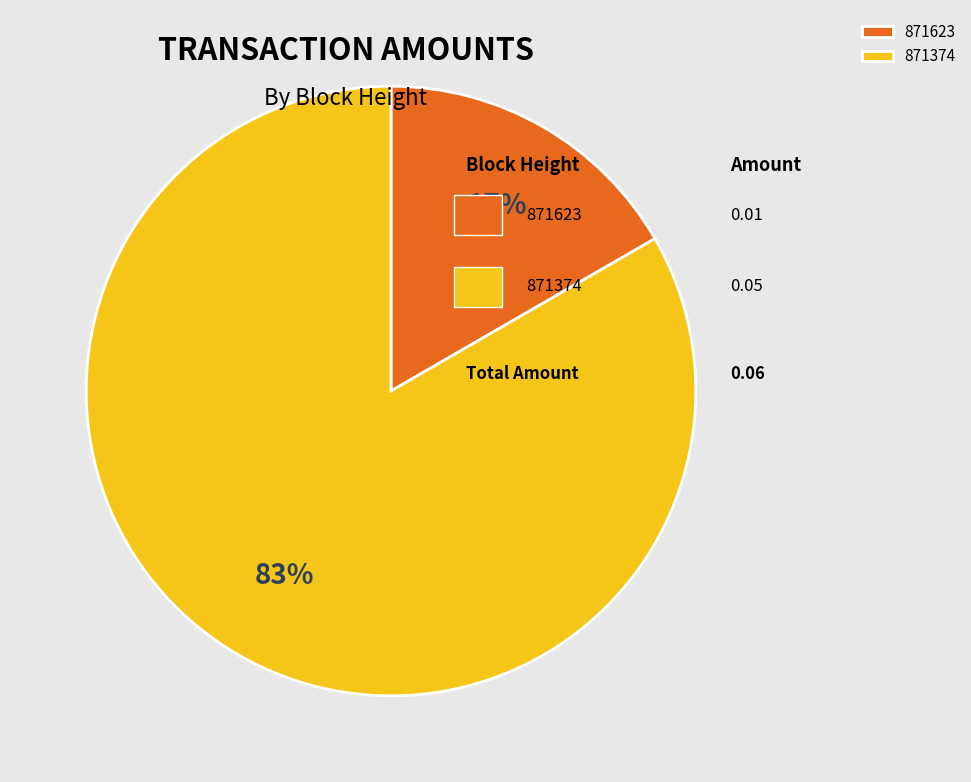

Count the number of slices in the pie.

2